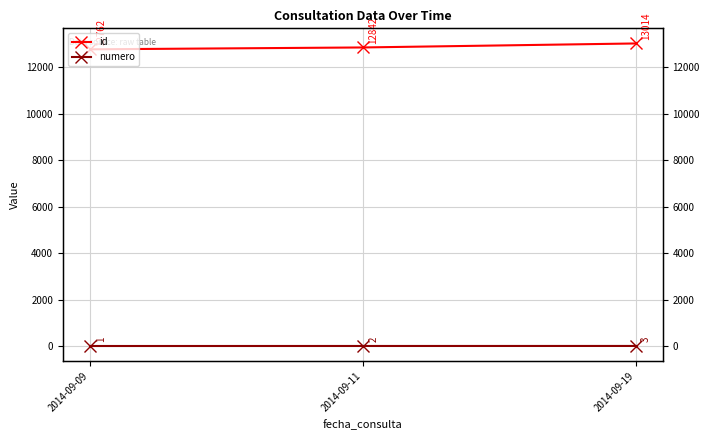

Reading left to right, transcribe all the data shown in this chart.

id: 12762	12842	13014
numero: 1	2	3